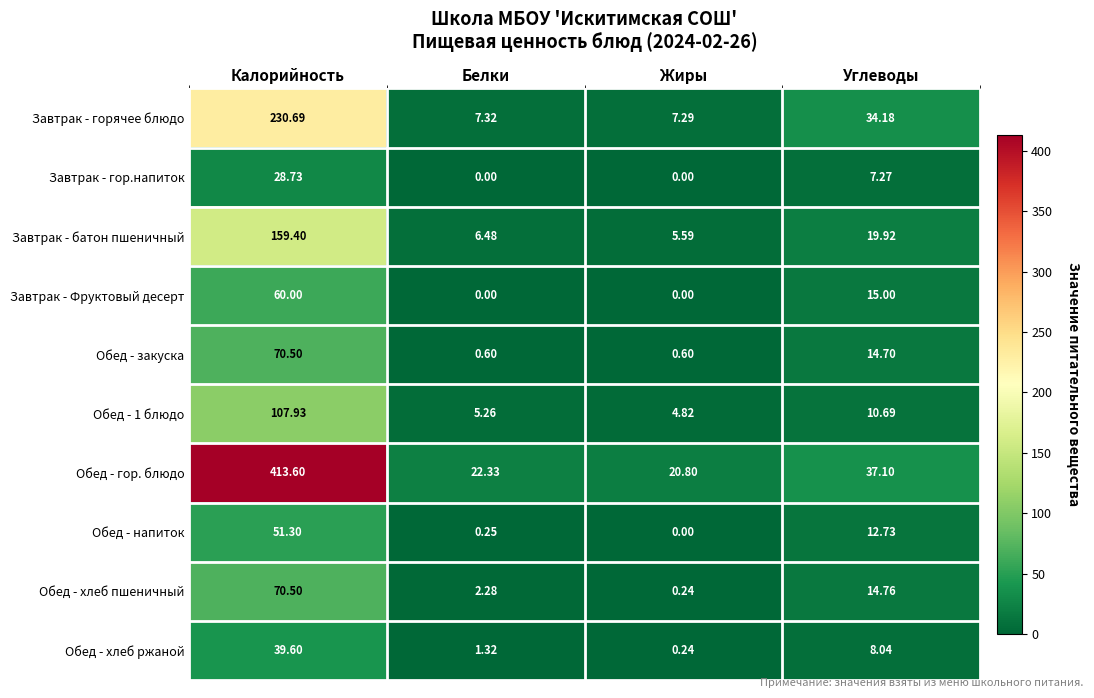

Which series has the largest range (max minus min)?

Обед - гор. блюдо